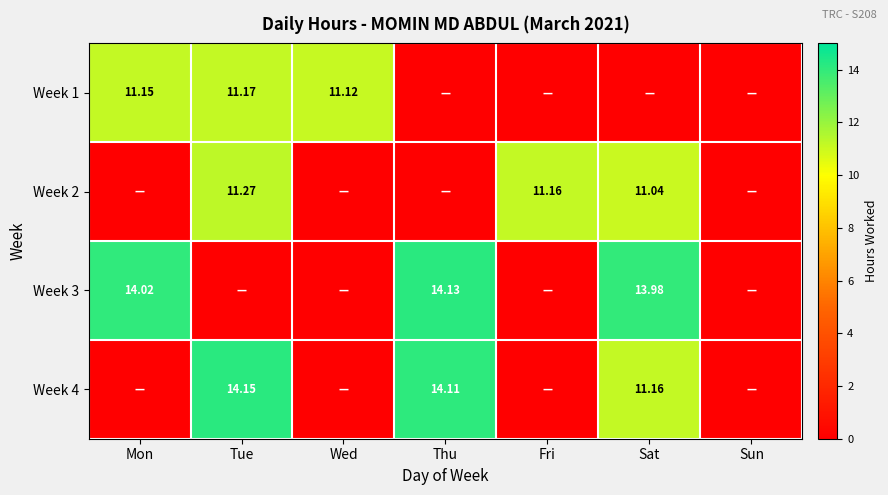

Is it true that Week 3 equals 14.1 at Thu?

True